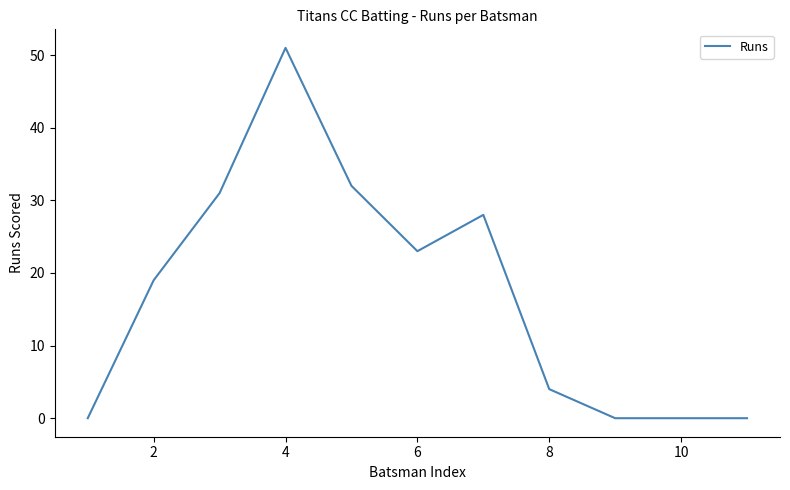

What is the greatest value displayed?

51